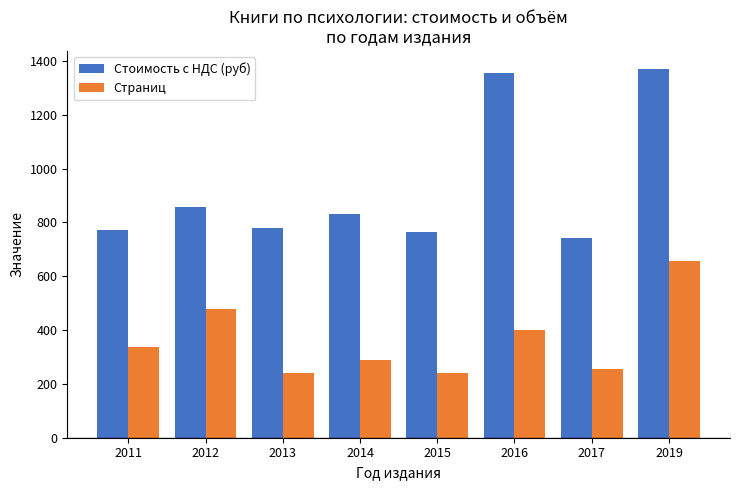

What is the lowest value of the Стоимость с НДС (руб) series?

741.4